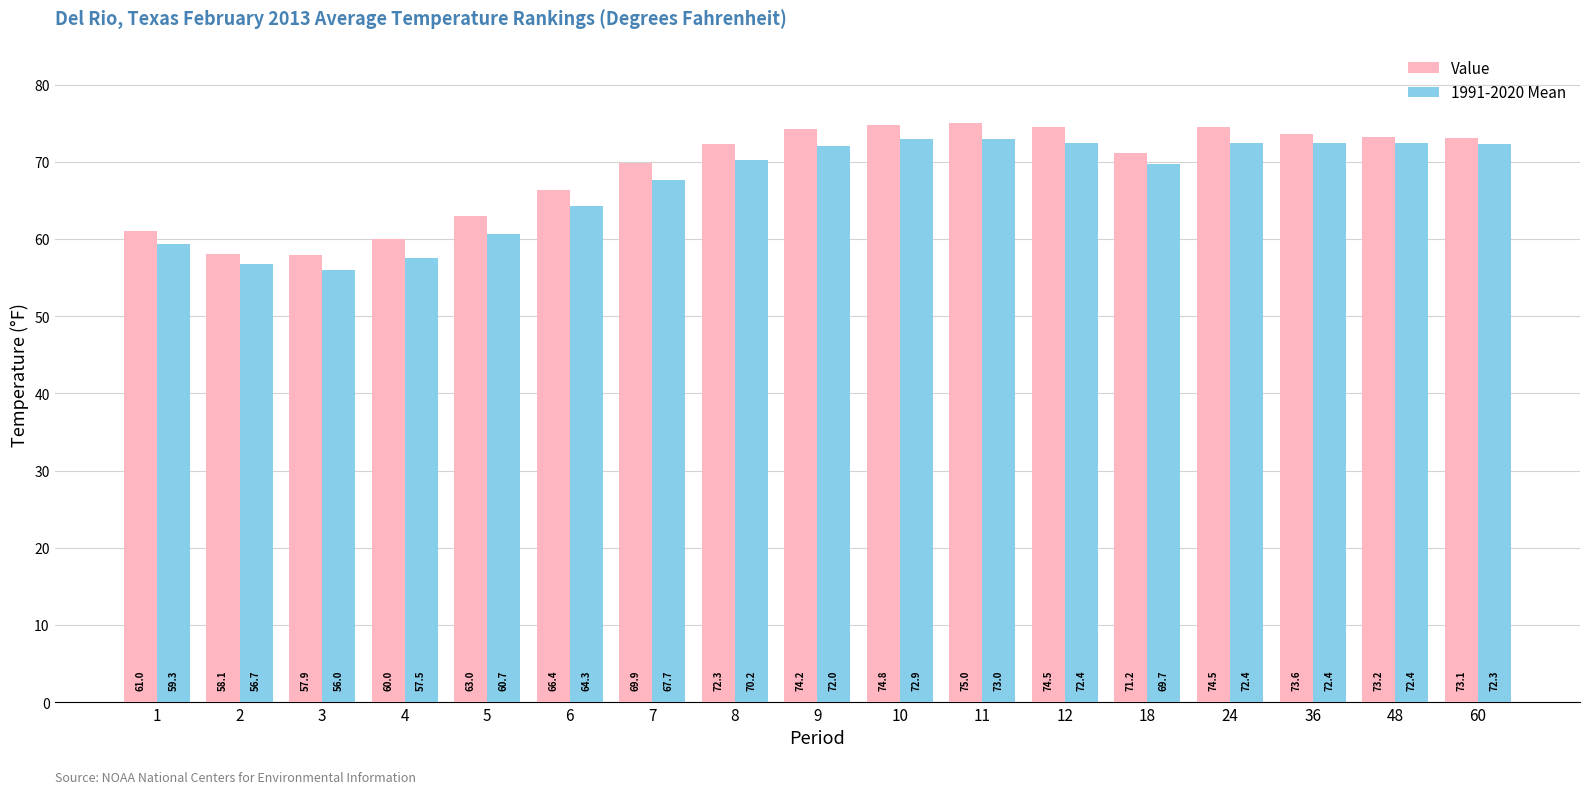

Which category has the highest value across all series?

11